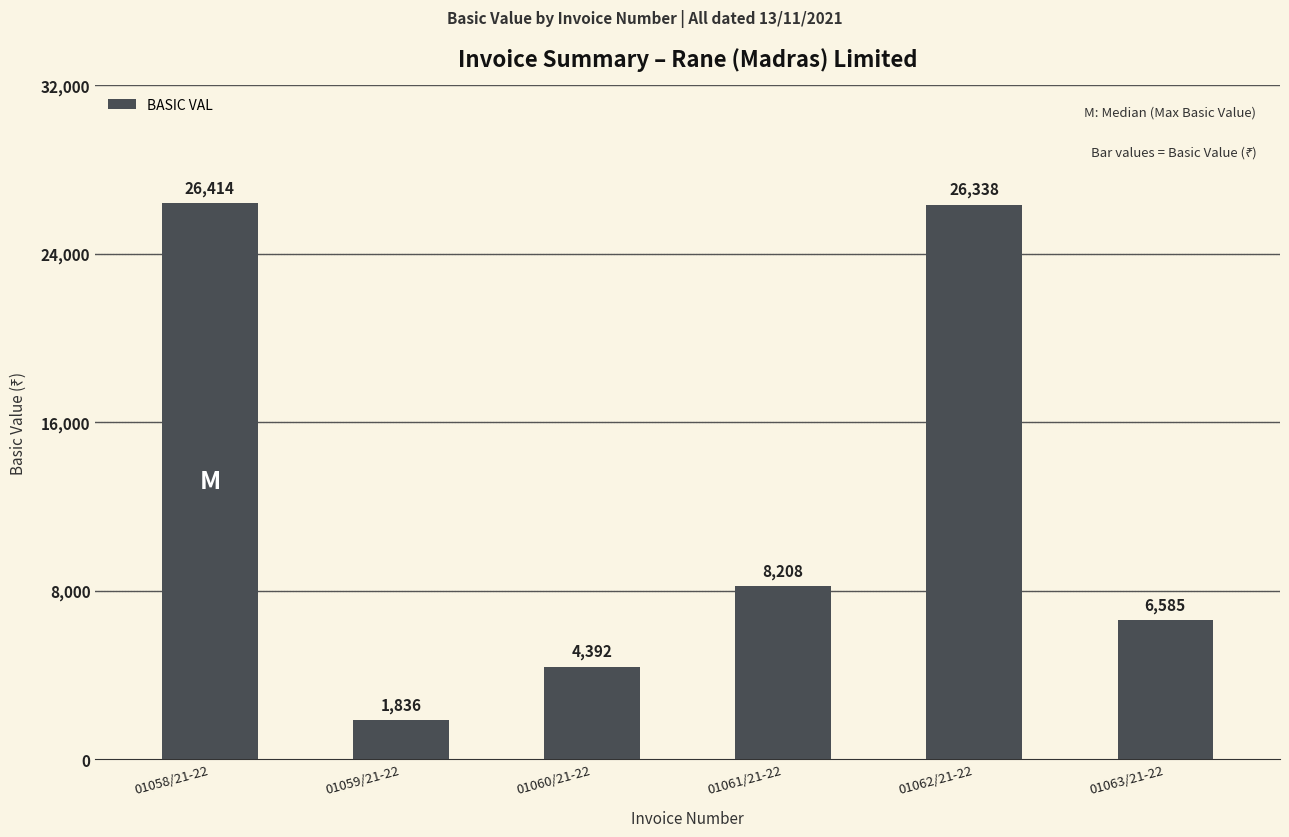

What position from the left is 01058/21-22?

1